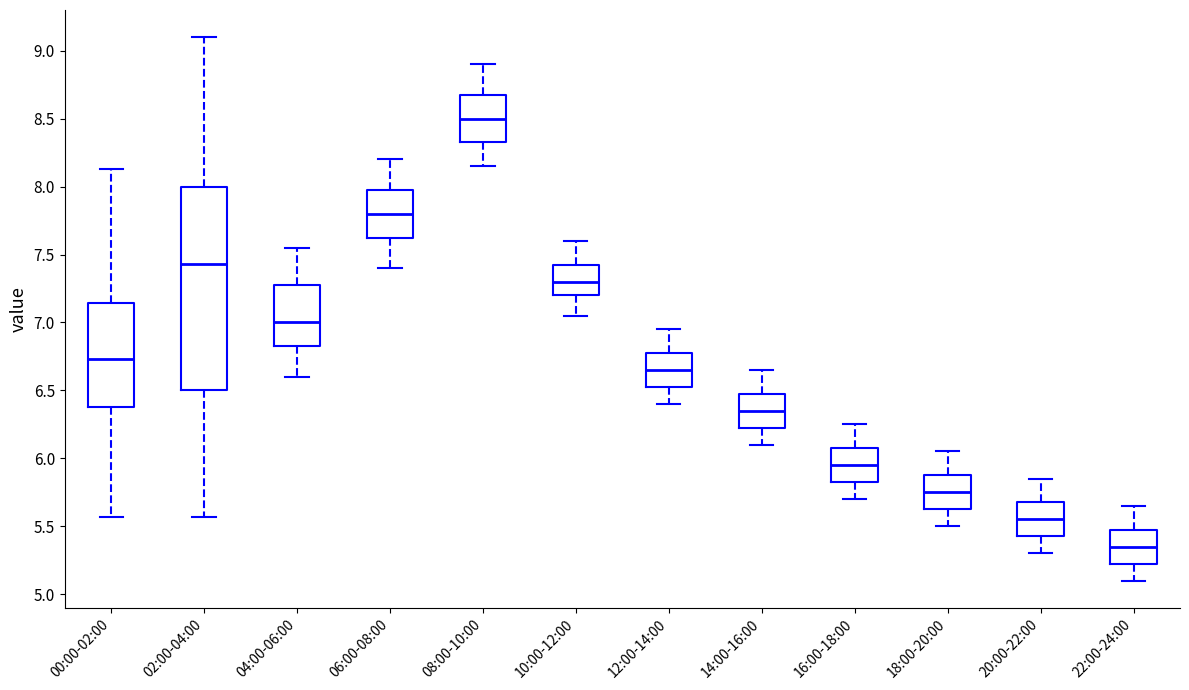

Reading left to right, read every box against the y-axis: the position of its median line, the range the box covers, and the ends of its whiskers. The values are not printed on the chart, so give them approximately, as read against the axis.

00:00-02:00: median 6.75, box 6.40 to 7.15, whiskers 5.55 to 8.15
02:00-04:00: median 7.45, box 6.50 to 8.00, whiskers 5.55 to 9.10
04:00-06:00: median 7.00, box 6.85 to 7.30, whiskers 6.60 to 7.55
06:00-08:00: median 7.80, box 7.65 to 8.00, whiskers 7.40 to 8.20
08:00-10:00: median 8.50, box 8.35 to 8.70, whiskers 8.15 to 8.90
10:00-12:00: median 7.30, box 7.20 to 7.45, whiskers 7.05 to 7.60
12:00-14:00: median 6.65, box 6.55 to 6.80, whiskers 6.40 to 6.95
14:00-16:00: median 6.35, box 6.25 to 6.50, whiskers 6.10 to 6.65
16:00-18:00: median 5.95, box 5.85 to 6.10, whiskers 5.70 to 6.25
18:00-20:00: median 5.75, box 5.65 to 5.90, whiskers 5.50 to 6.05
20:00-22:00: median 5.55, box 5.45 to 5.70, whiskers 5.30 to 5.85
22:00-24:00: median 5.35, box 5.25 to 5.50, whiskers 5.10 to 5.65